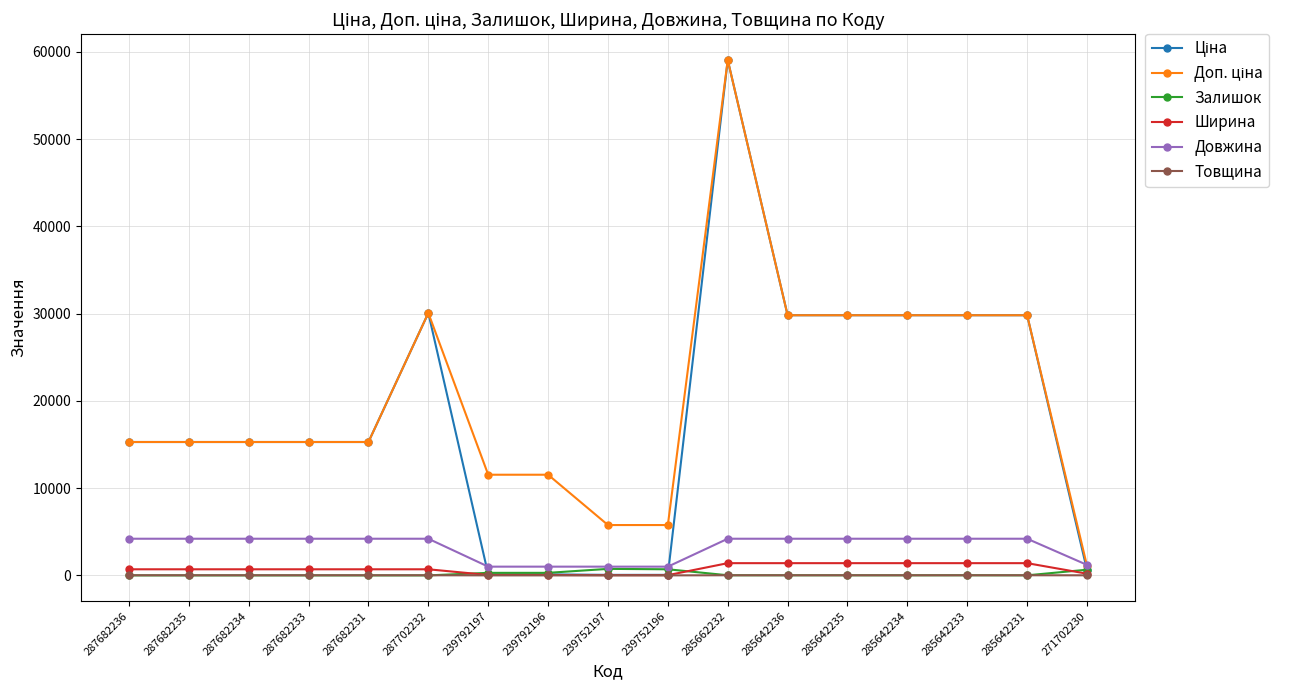

Count the Товщина values in the range 8 to 12.

13